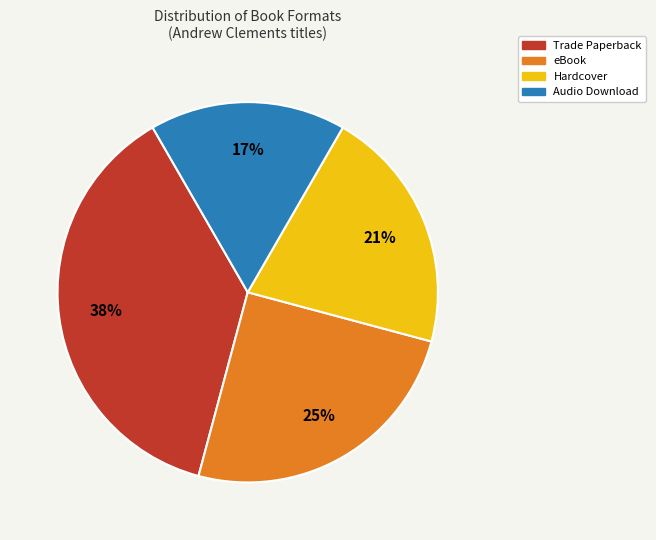

Is the sum of Trade Paperback and Hardcover greater than half?

Yes